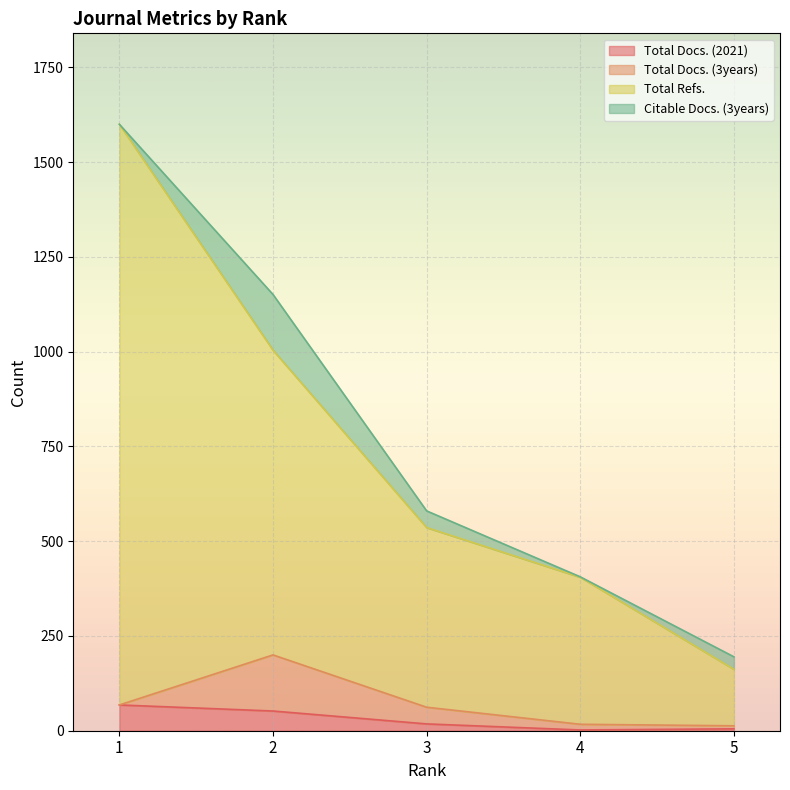

Between 1 and 4, which series saw the biggest shift?

Total Refs.